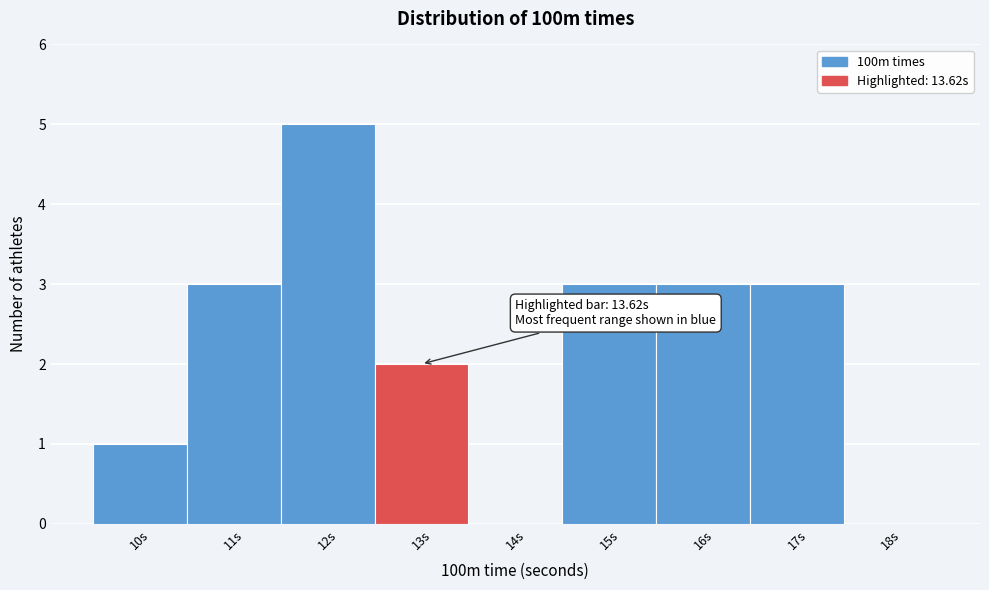

Read the value at 17s.

3